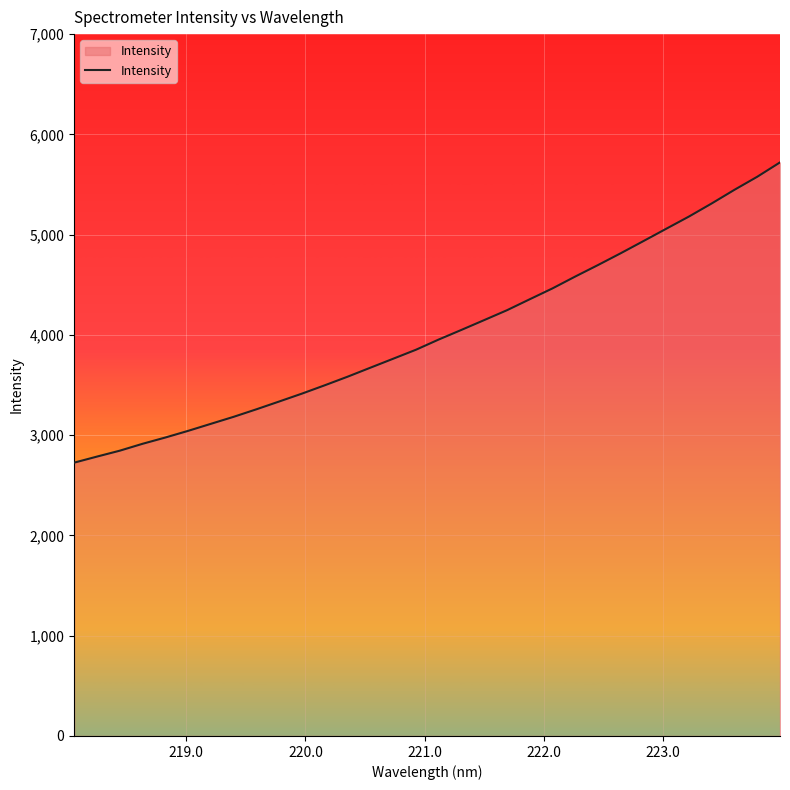

How many lines are shown in the chart?

1